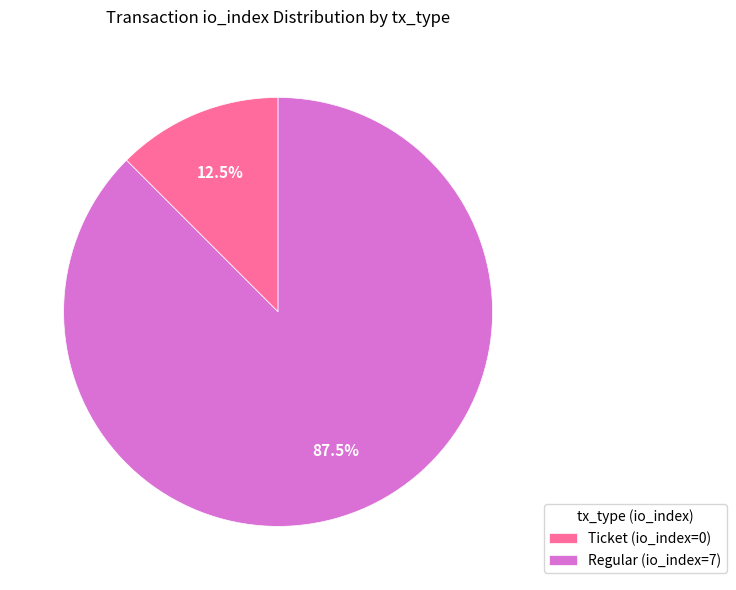

To the nearest percent, what is the average slice percentage?

50%